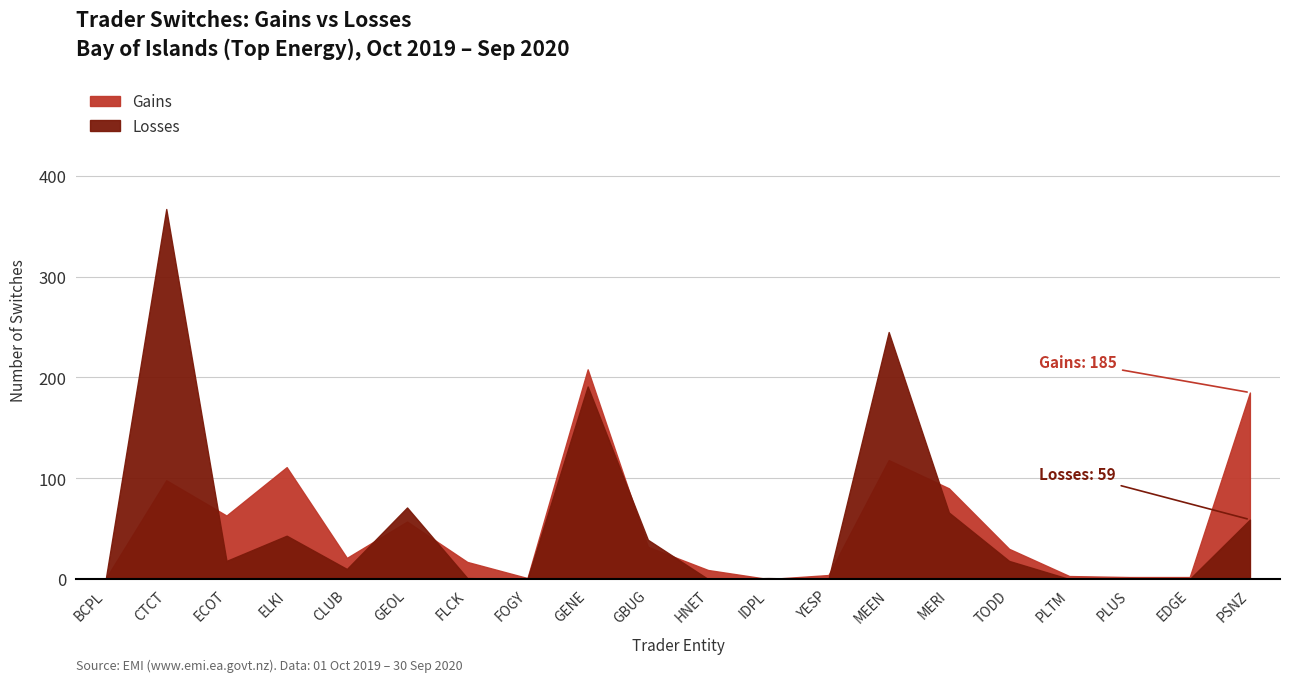

What is the difference between the maximum and minimum values in the Losses series?

367